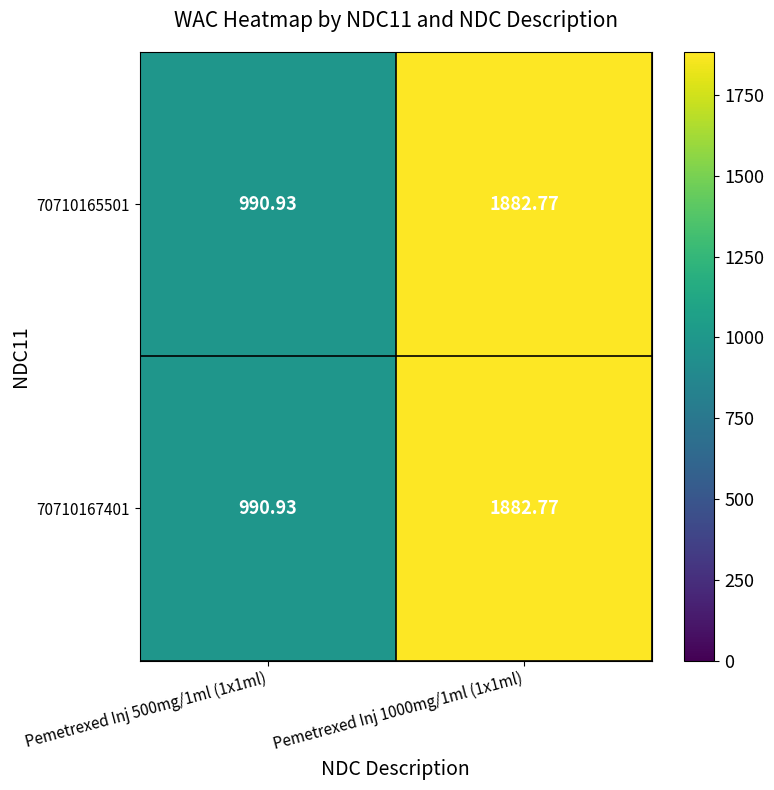

How many data points in 70710167401 are less than 1882?

1